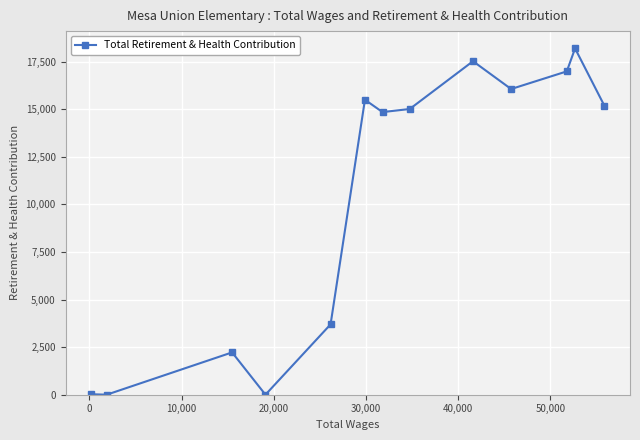

What is the maximum value shown in the chart?

18197